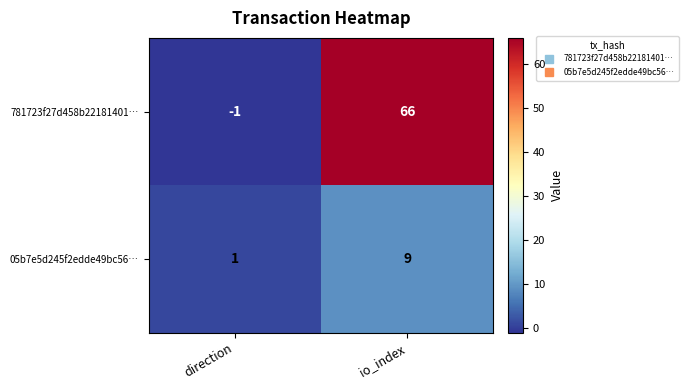

What is the average value of the 05b7e5d245f2edde49bc56… series?

5